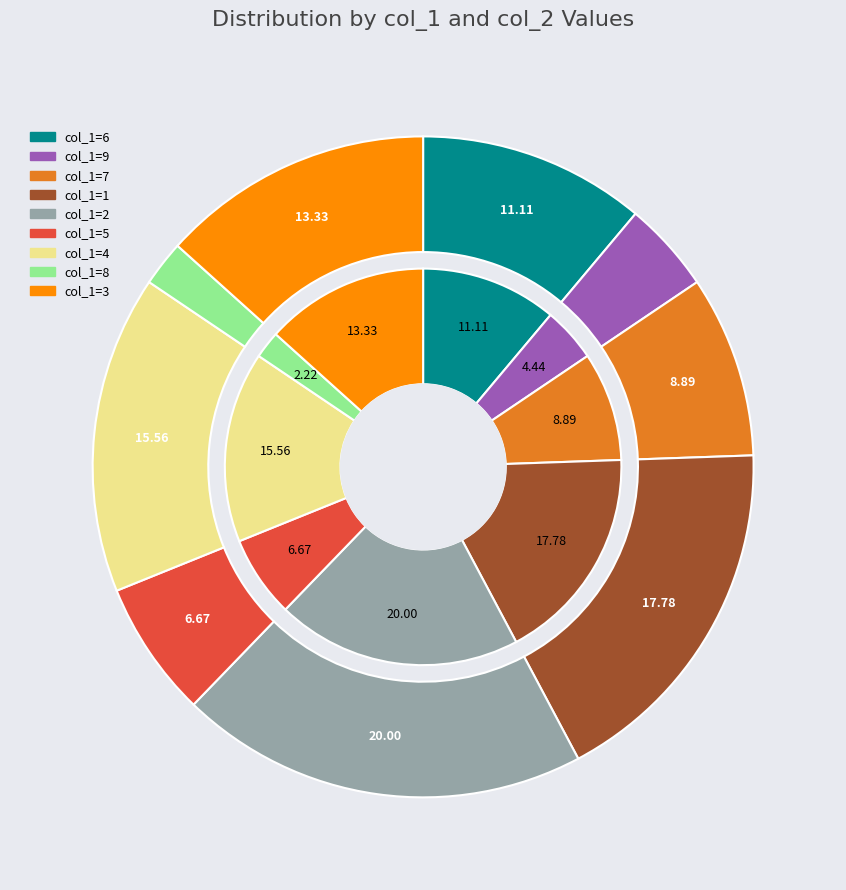

The 4 slice represents 16% of the pie. True or false?

True